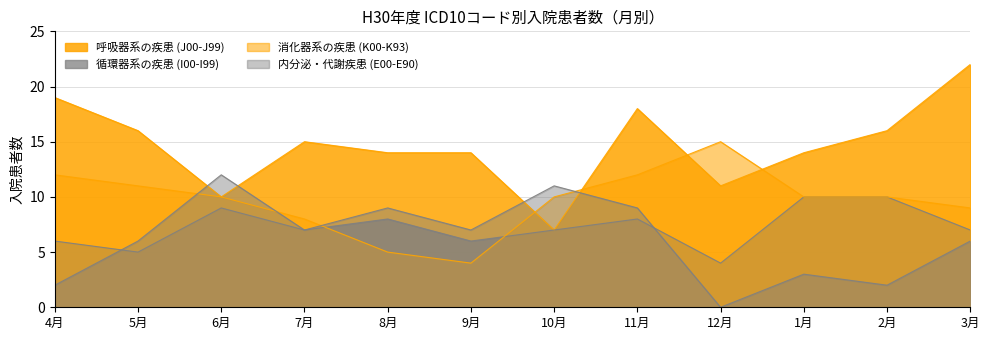

What is the total value across all series at 11月?

47